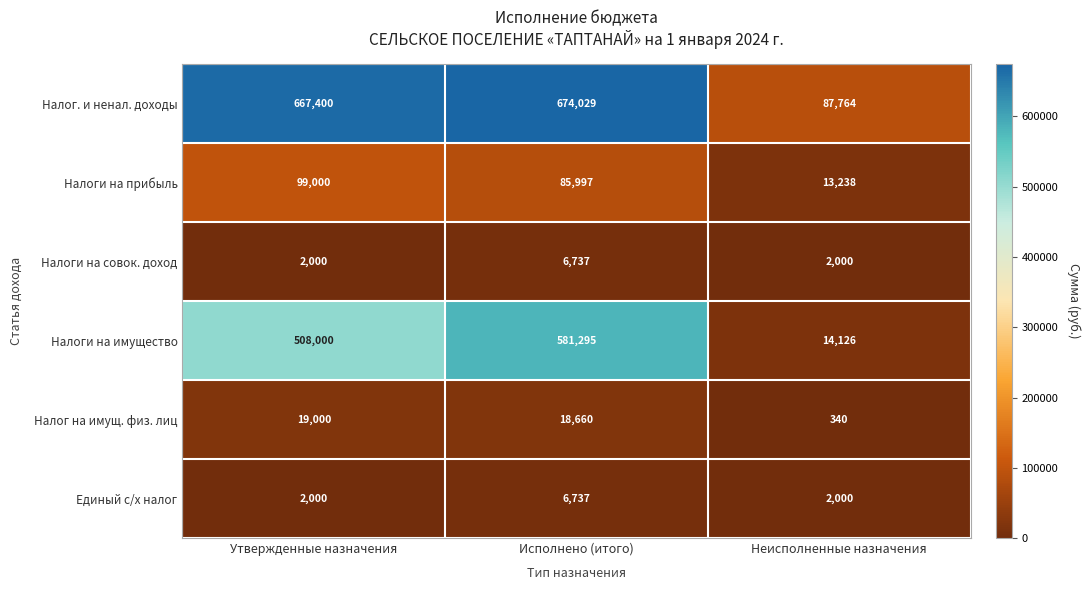

What is the average value of the Налог. и ненал. доходы series?

476398